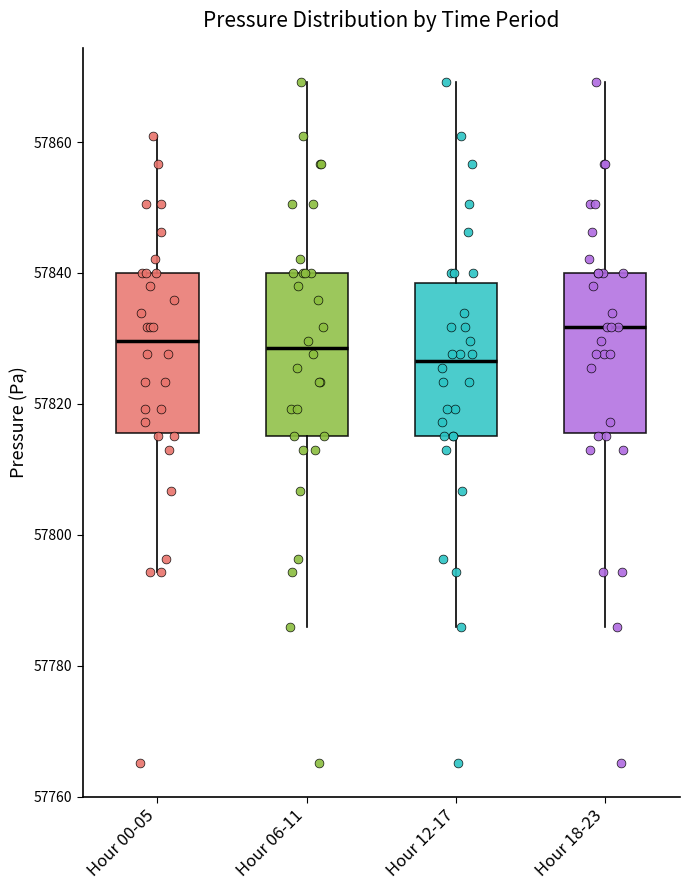

Reading left to right, transcribe this box plot: for each box, give where its median line is, the range the box spans, and where its two whiskers end, as read against the y-axis. The values are not printed on the chart, so give them approximately, as read against the axis.

Hour 00-05: median 57830, box 57816 to 57840, whiskers 57794 to 57860
Hour 06-11: median 57828, box 57816 to 57840, whiskers 57786 to 57870
Hour 12-17: median 57826, box 57816 to 57838, whiskers 57786 to 57870
Hour 18-23: median 57832, box 57816 to 57840, whiskers 57786 to 57870